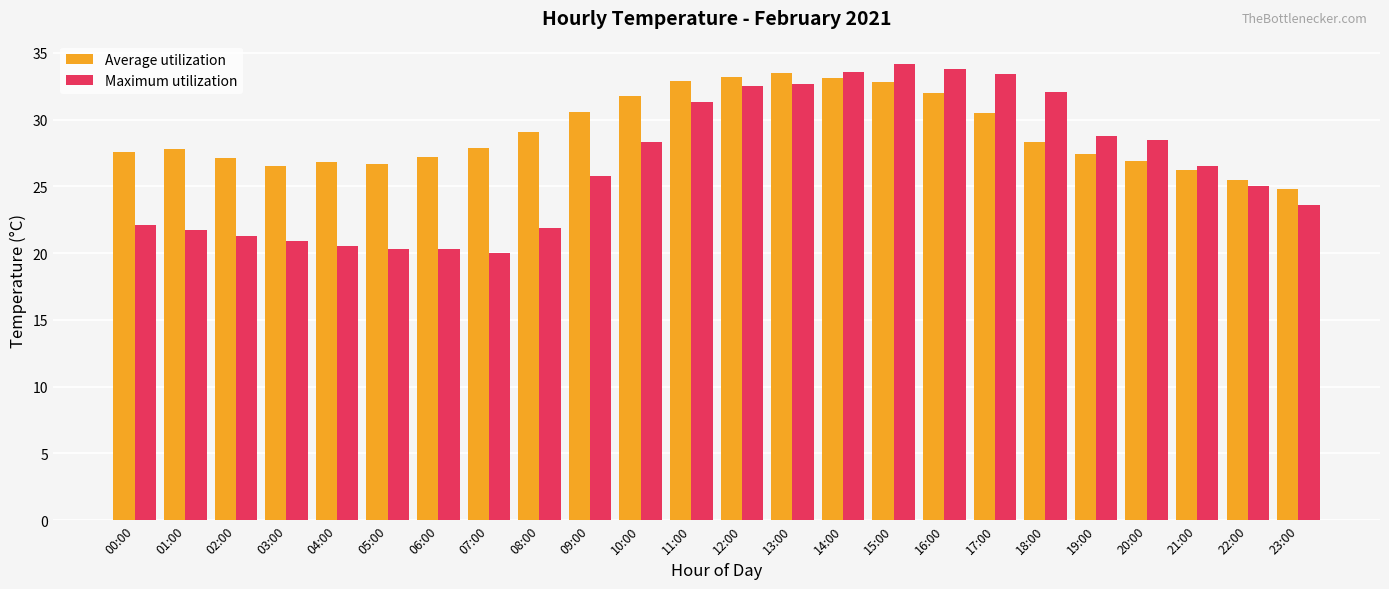

Is it true that Maximum utilization equals 20.5 at 04:00?

True